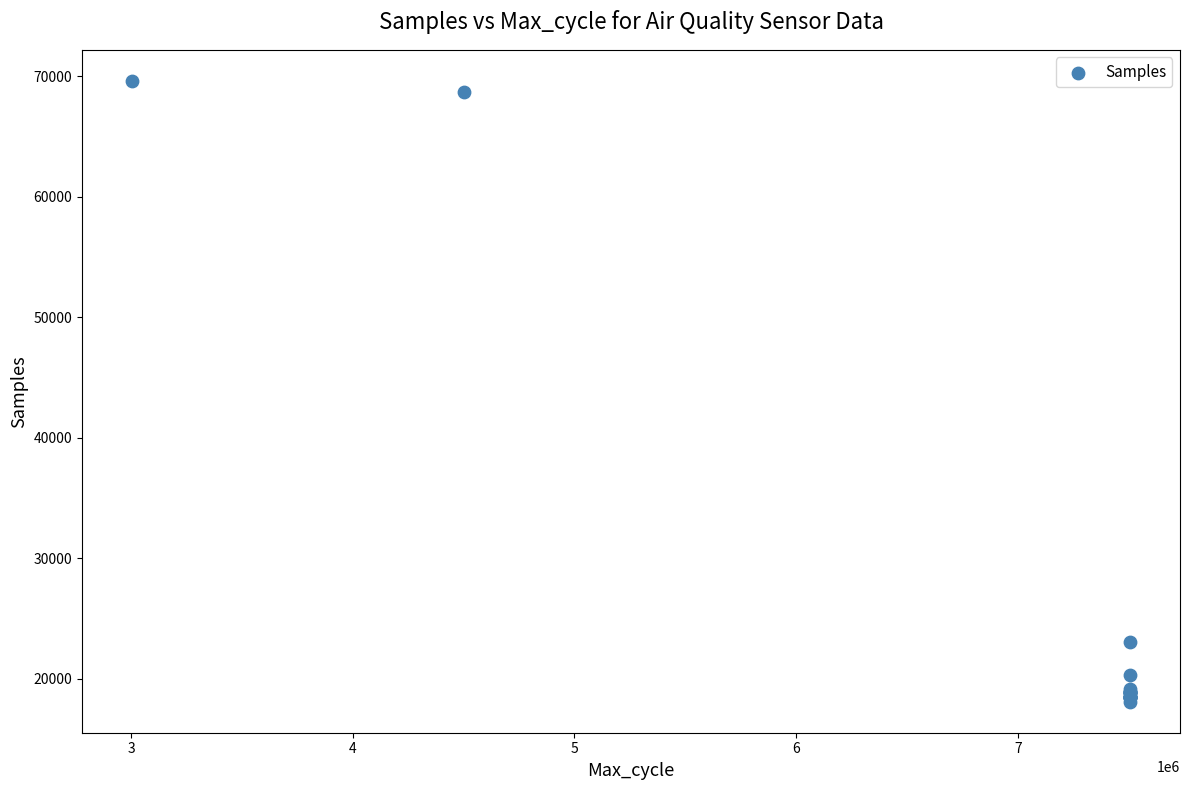

What Y value in the scatter plot is closest to 43872?

23057